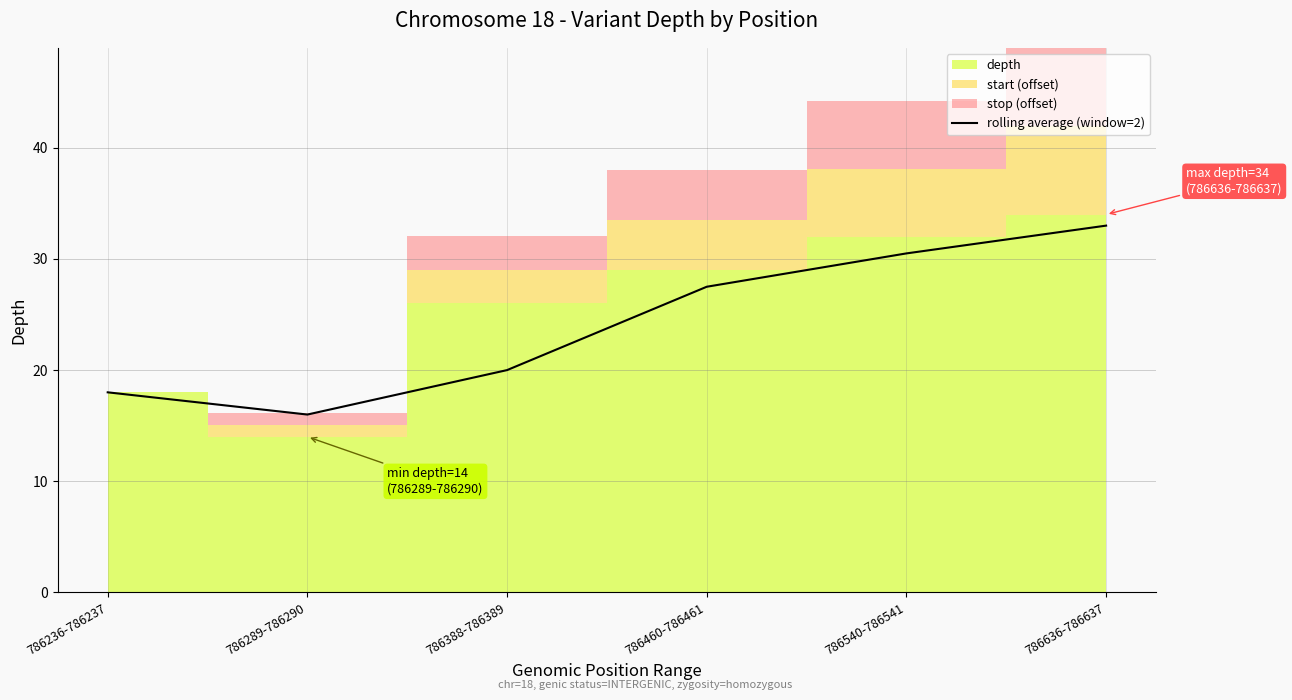

Reading left to right, what are all the values shown in this chart?

786236-786237=18.0	786289-786290=16.0	786388-786389=20.0	786460-786461=27.5	786540-786541=30.5	786636-786637=33.0